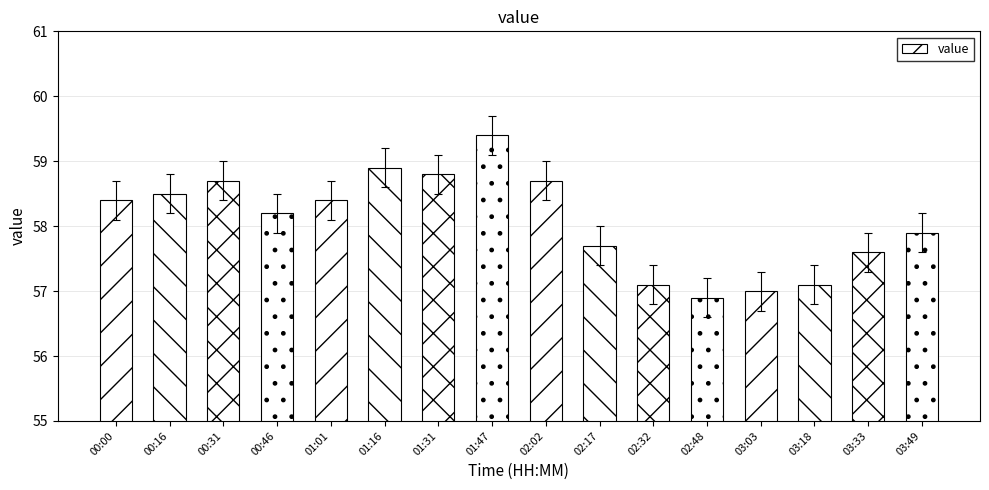

Where does the data first go above 58?

00:00